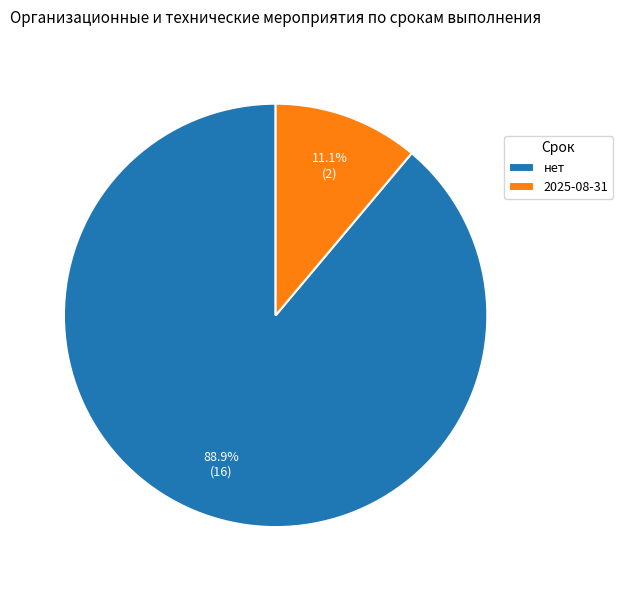

To the nearest percent, what is the difference between the largest and smallest slice percentages?

78%